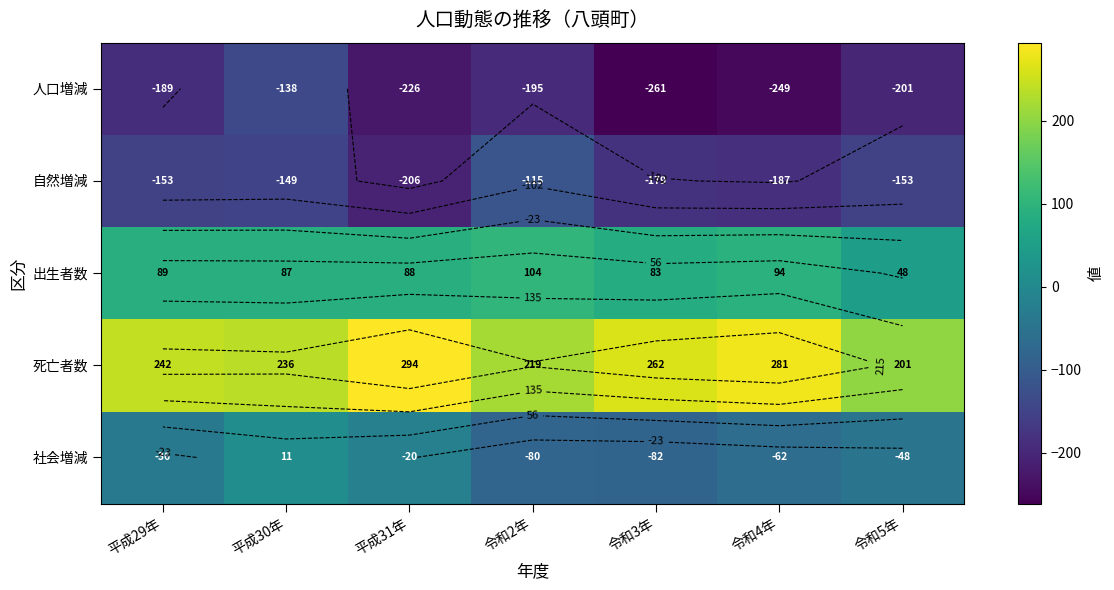

What is the spread (max minus min) of values at 令和2年?

414